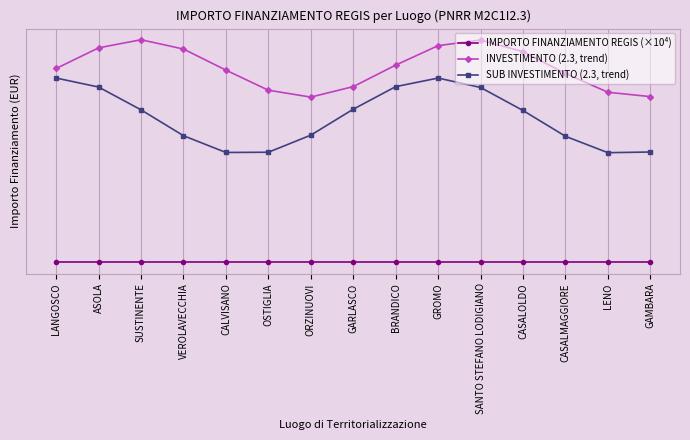

List the series in order of their overall mean, highest first.

INVESTIMENTO (2.3, trend), SUB INVESTIMENTO (2.3, trend), IMPORTO FINANZIAMENTO REGIS (×10⁴)